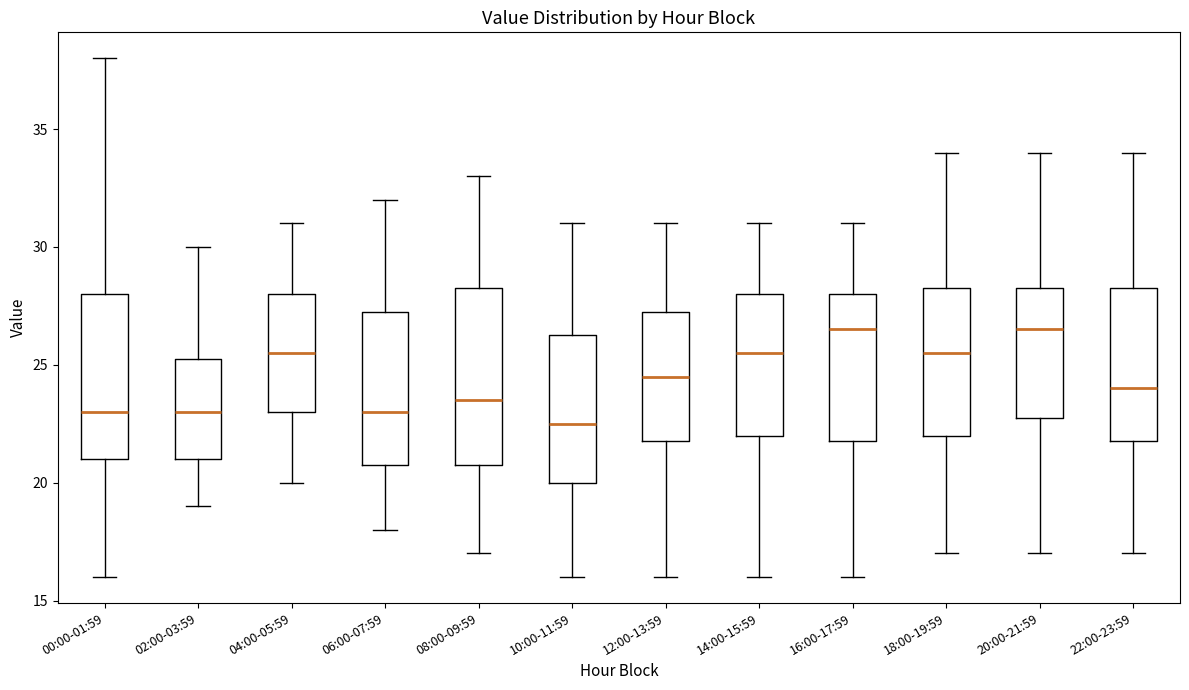

Which box has the lowest median line?

10:00-11:59